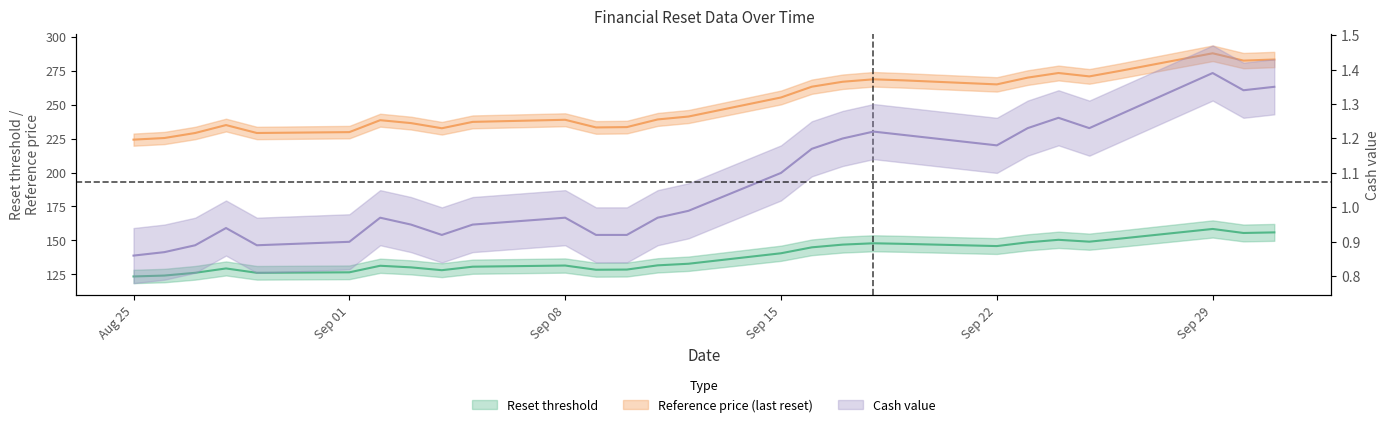

True or false: Reset threshold and Reference price (last reset) cross at least once.

False